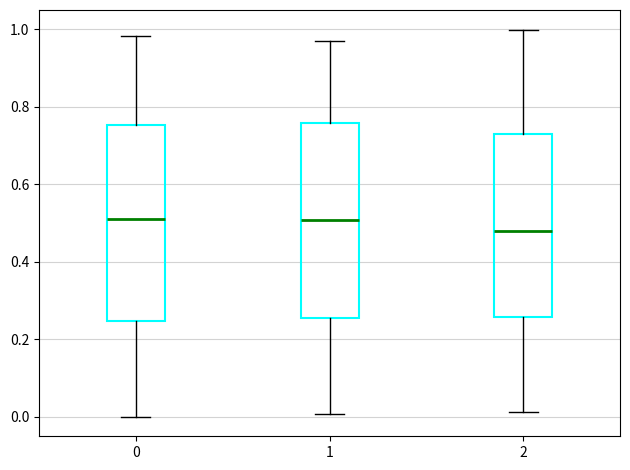

Reading left to right, transcribe this box plot: for each box, give where its median line is, the range the box spans, and where its two whiskers end, as read against the y-axis. The values are not printed on the chart, so give them approximately, as read against the axis.

0: median 0.52, box 0.24 to 0.76, whiskers 0.00 to 0.98
1: median 0.50, box 0.26 to 0.76, whiskers 0.00 to 0.96
2: median 0.48, box 0.26 to 0.72, whiskers 0.02 to 1.00